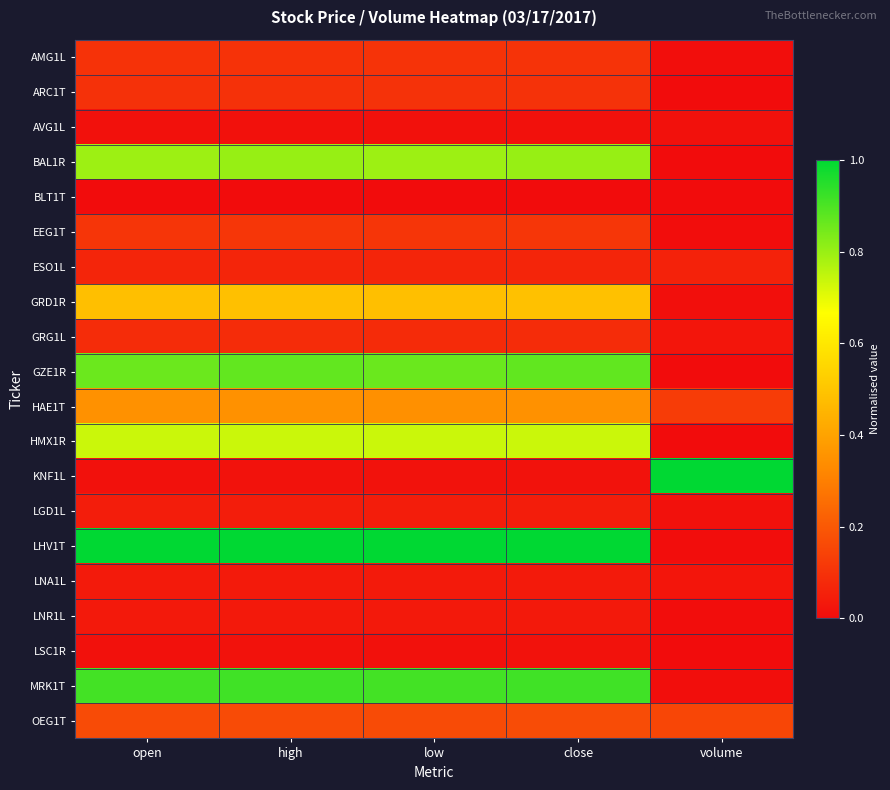

What is the spread (max minus min) of values at high?

1.0